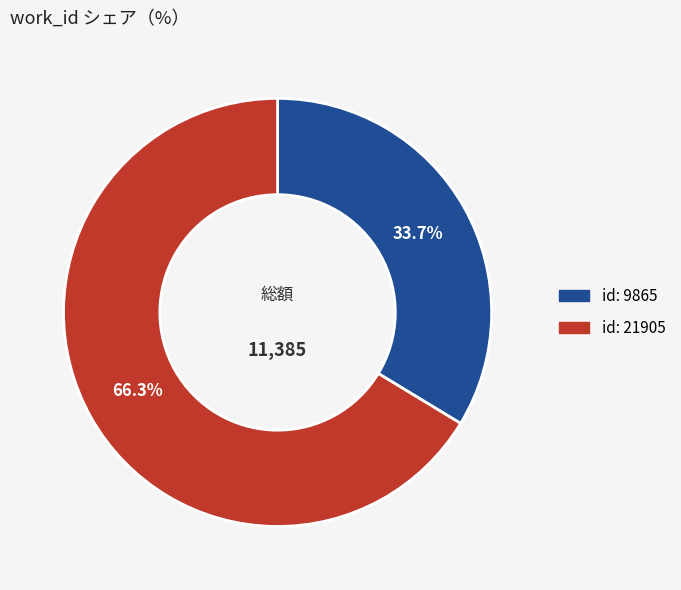

Is there any slice that represents more than half of the pie?

Yes